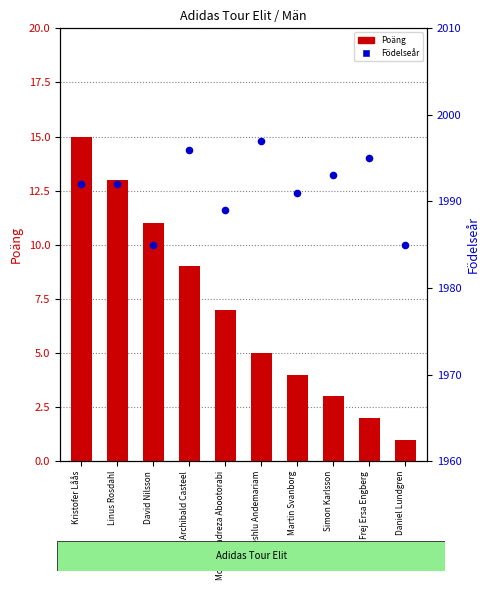

What are all the series names shown in the legend?

Poäng, Födelseår